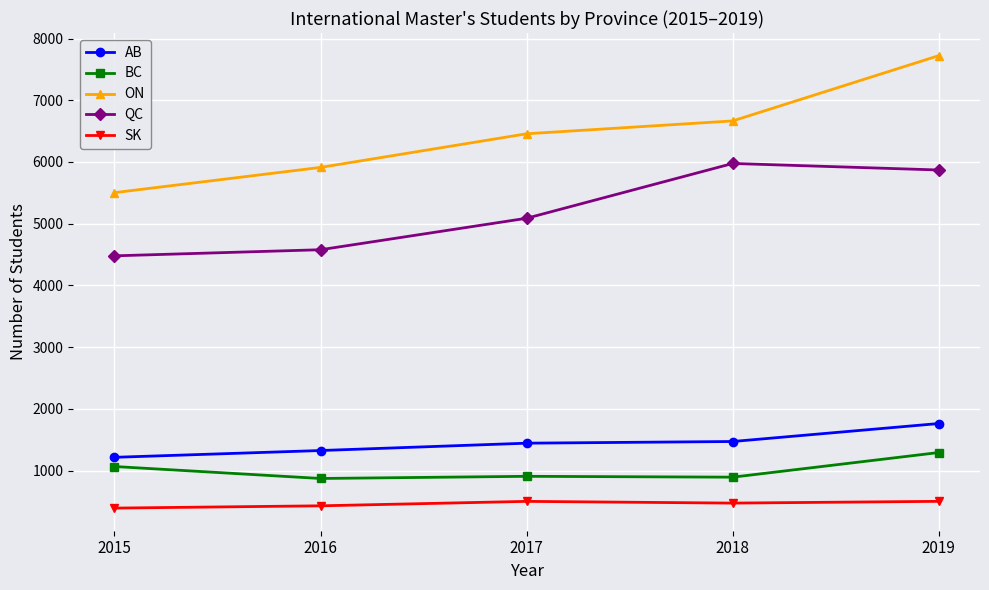

Is it true that AB equals 1470.2 at 2018?

True